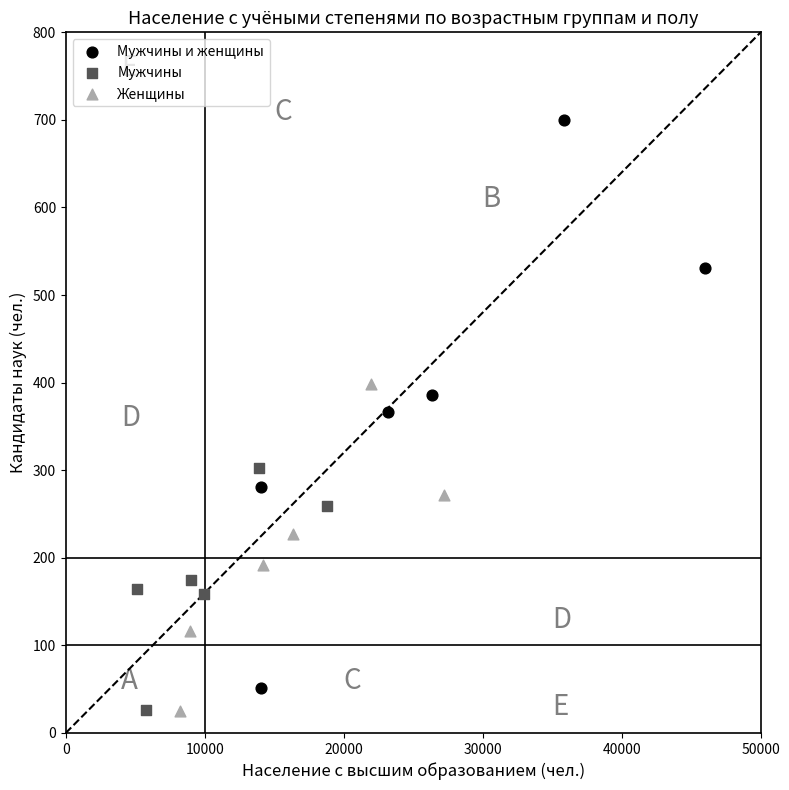

Which series has the largest Y range (max minus min)?

Мужчины и женщины